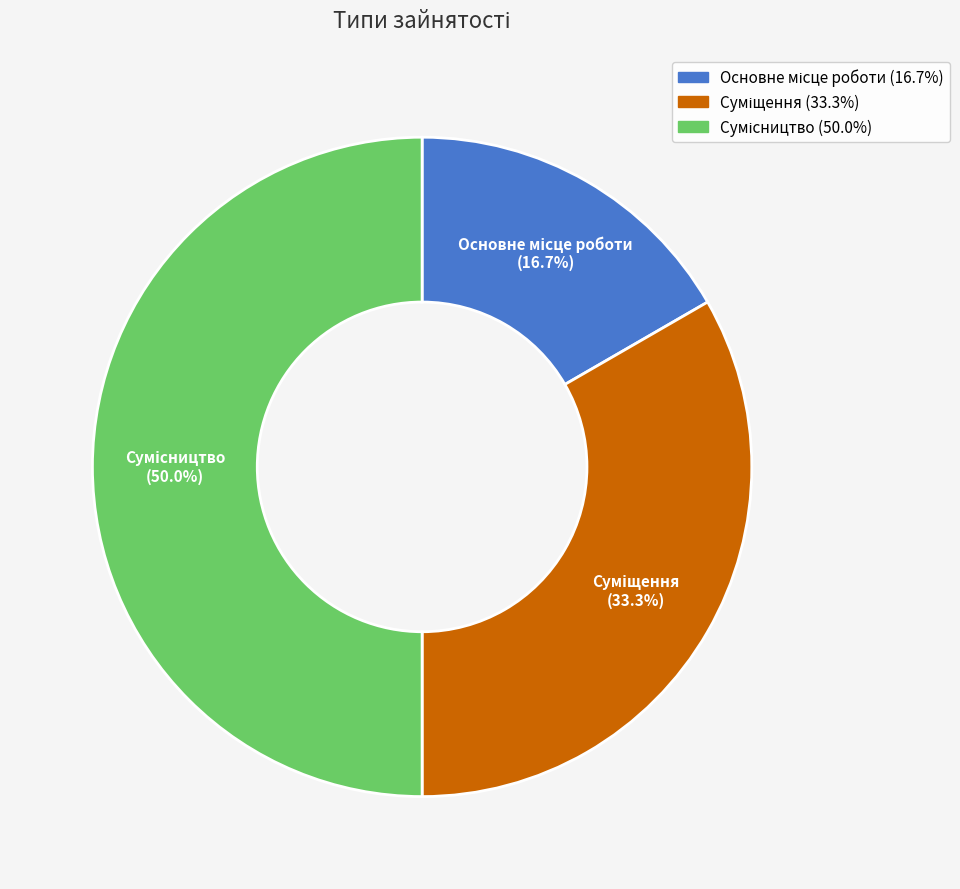

The Сумісництво slice represents 62% of the pie. True or false?

False